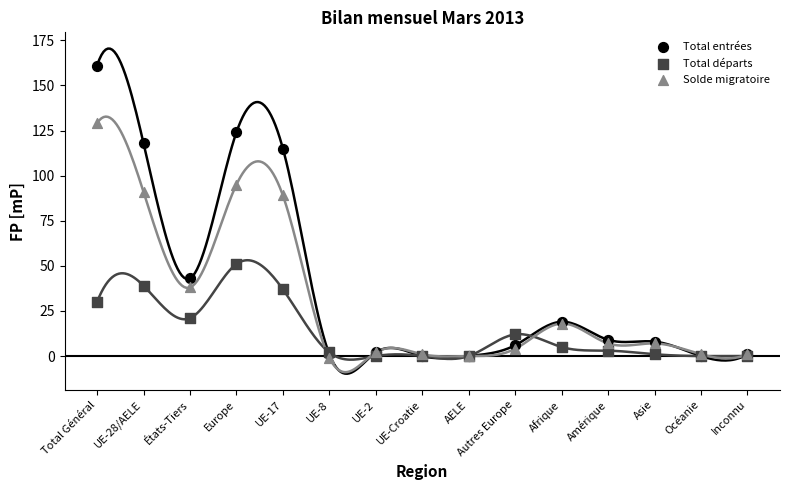

In the Total entrées series, what Y value is closest to 80?

115